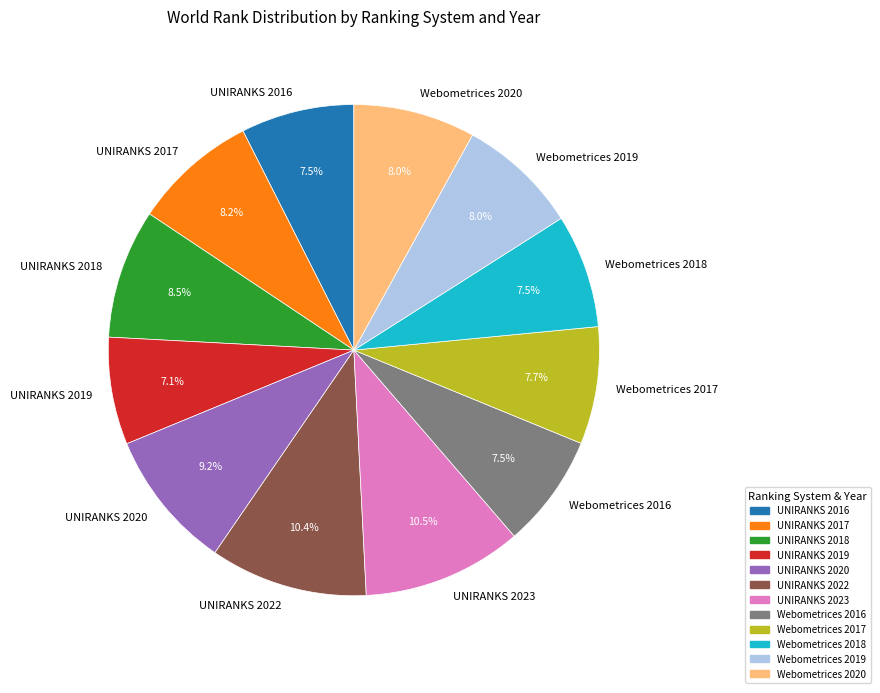

True or false: Webometrices 2019 accounts for 8% of the total.

True